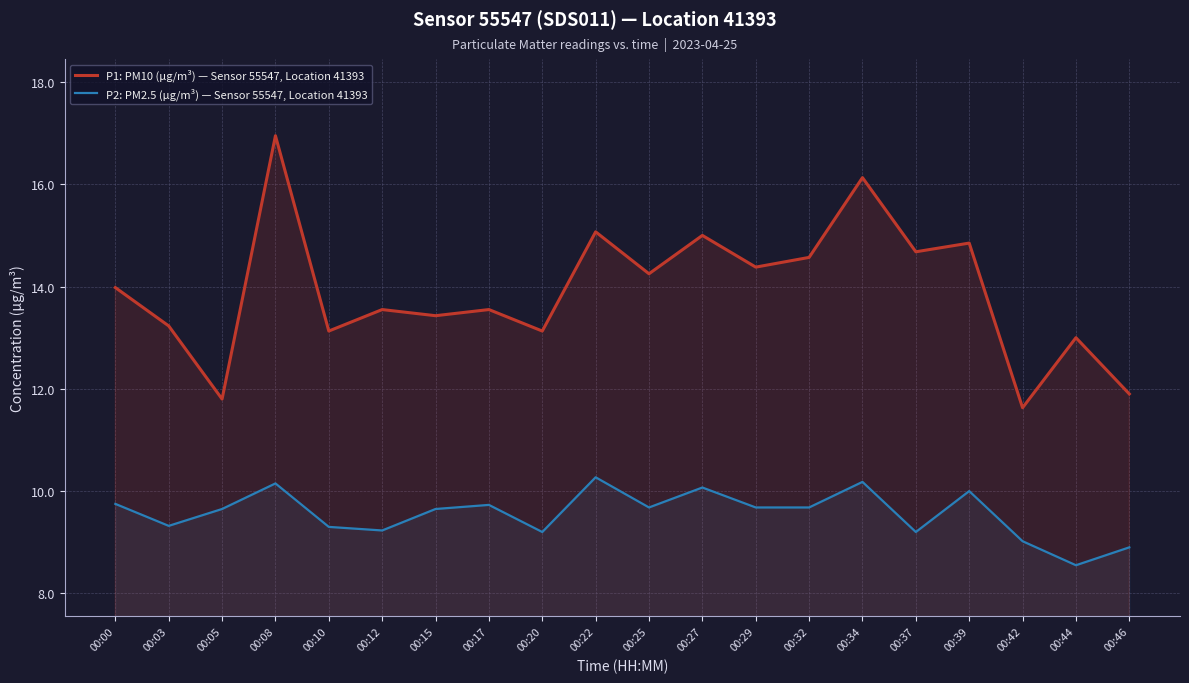

Between 00:00 and 00:29, which series saw the biggest shift?

P1: PM10 (µg/m³) — Sensor 55547, Location 41393